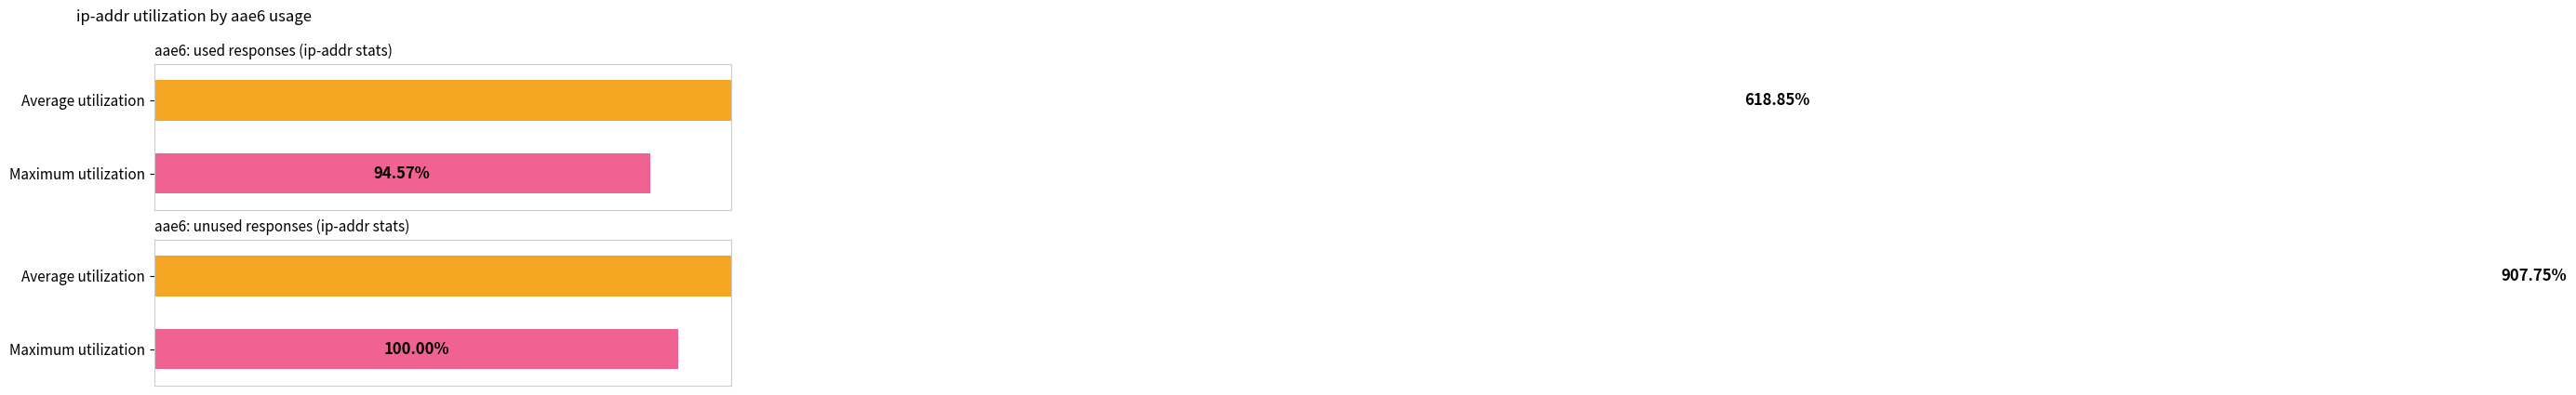

Does the chart contain any negative values?

No